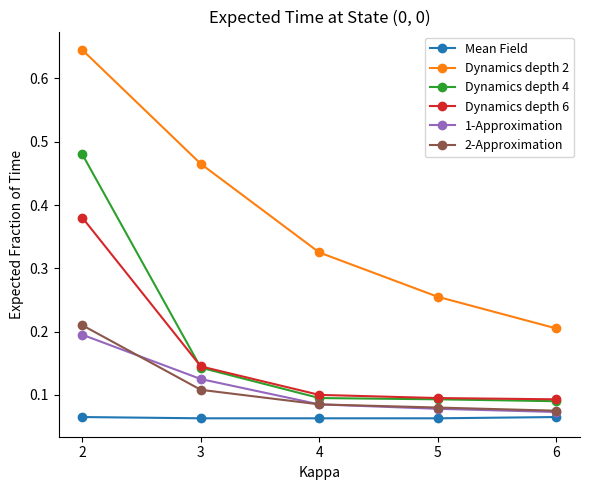

True or false: Dynamics depth 2 has more than 1 interior local peaks.

False